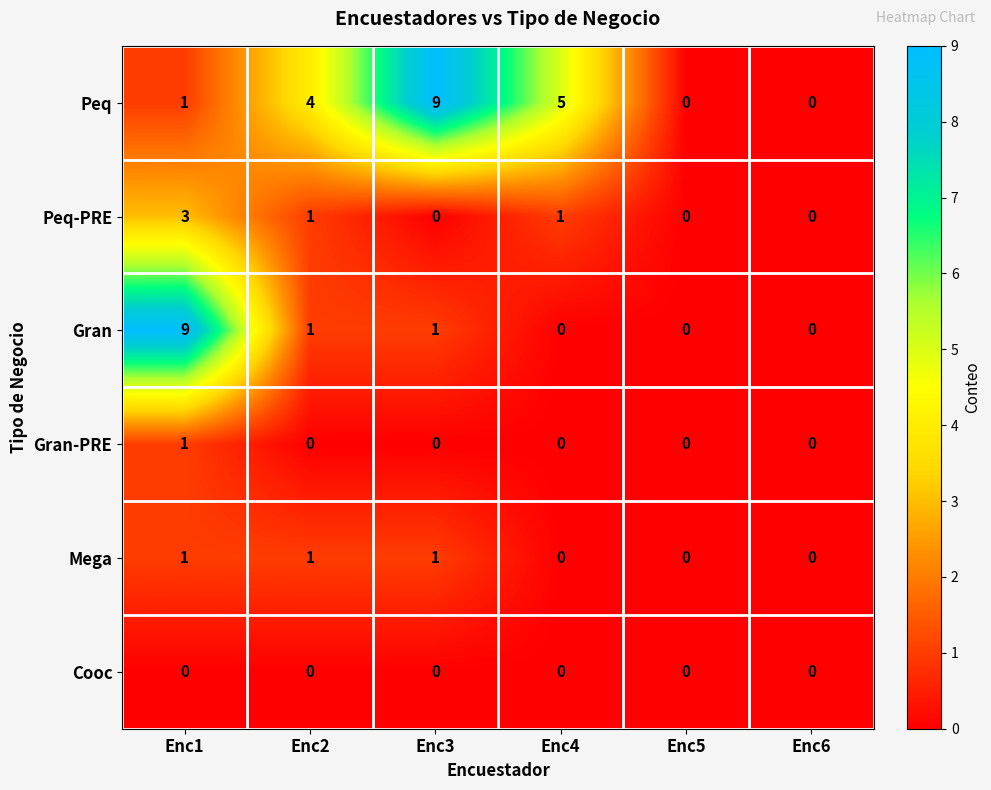

Count the number of categories in the chart.

6